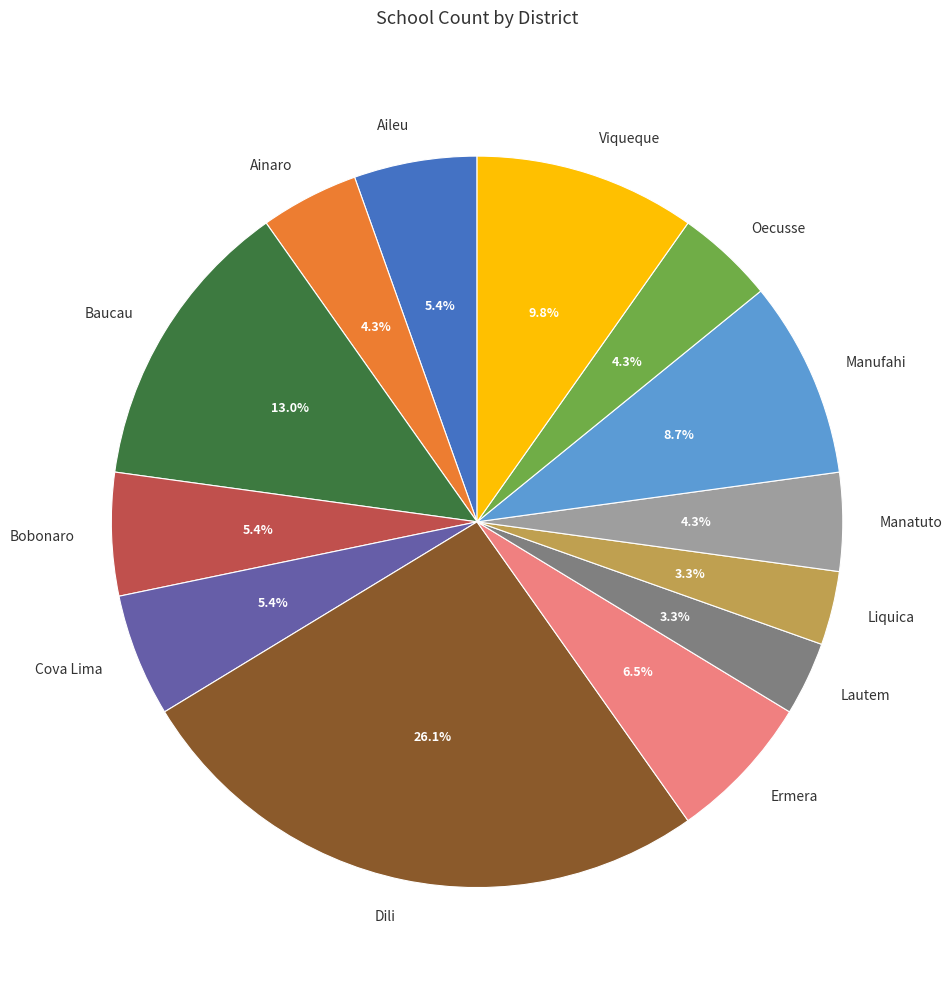

Is it true that Baucau is 13% of the pie?

True